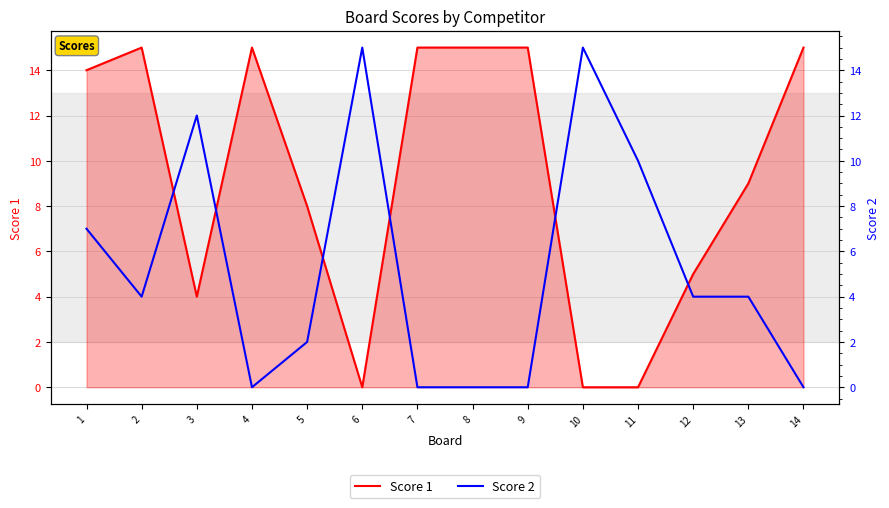

At which label does Score 1 first exceed 14?

2